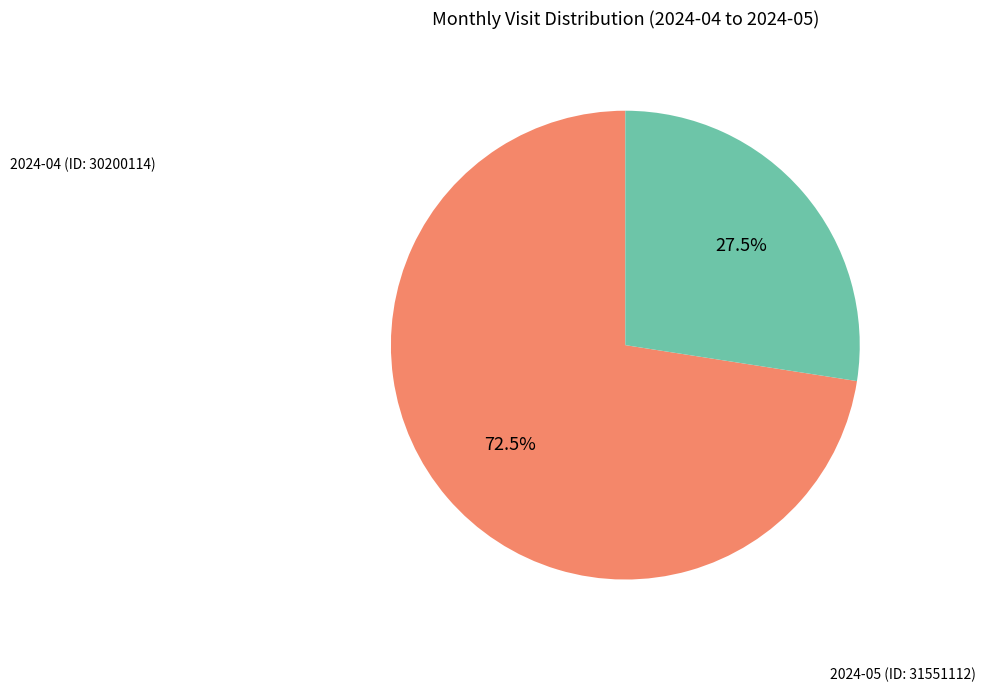

Rank the categories by value from lowest to highest.

2024-05 (ID: 31551112), 2024-04 (ID: 30200114)